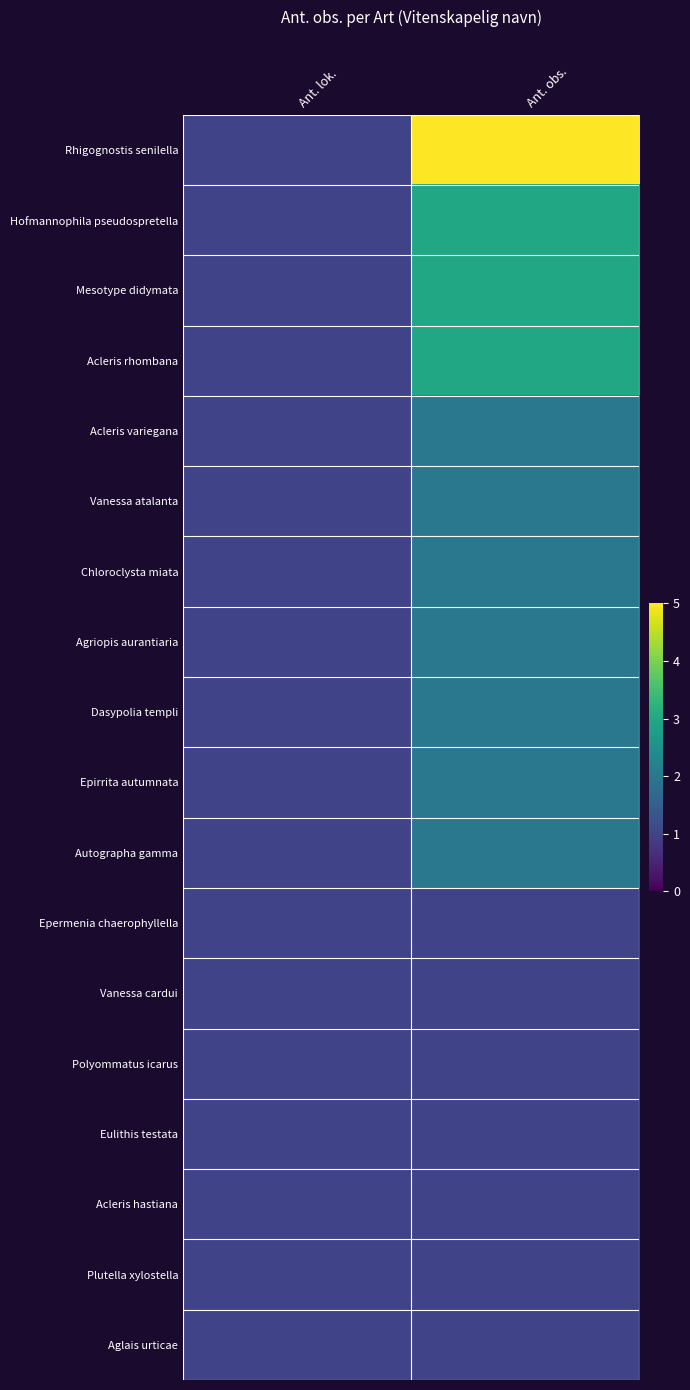

What is the spread (max minus min) of values at Ant. obs.?

4